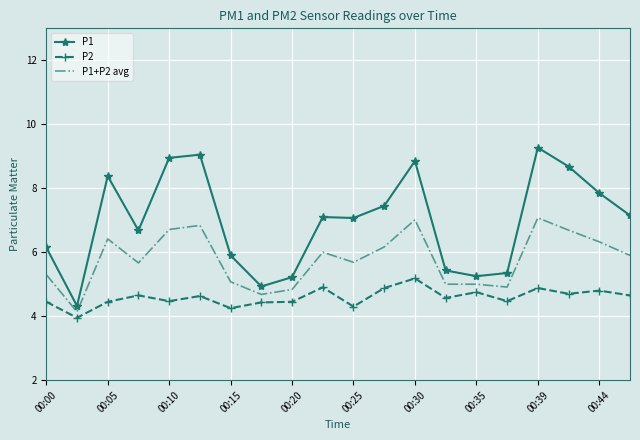

True or false: P1 and P2 cross at least once.

False